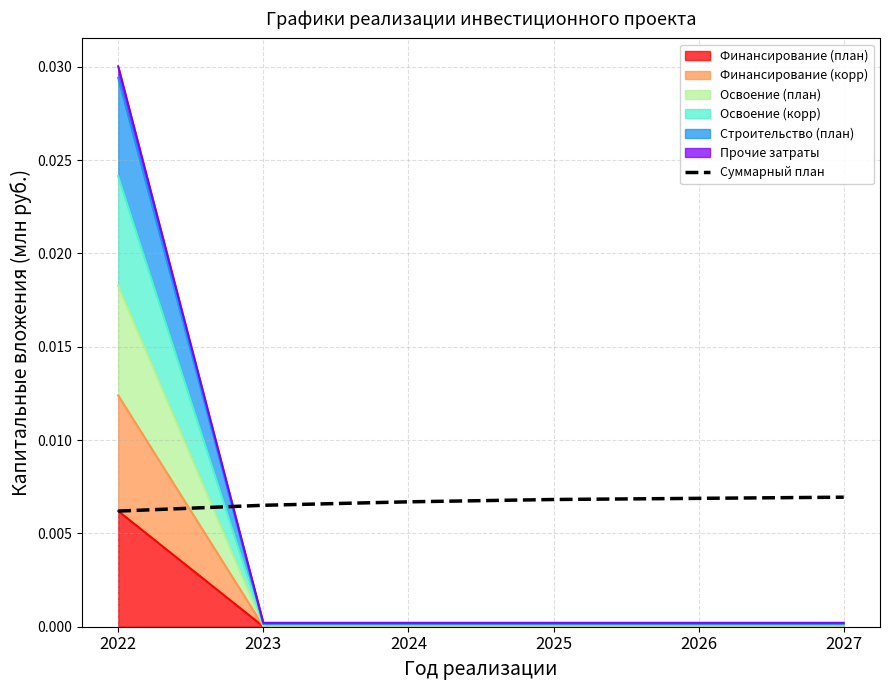

Between 2024 and 2027, which is larger?

2027